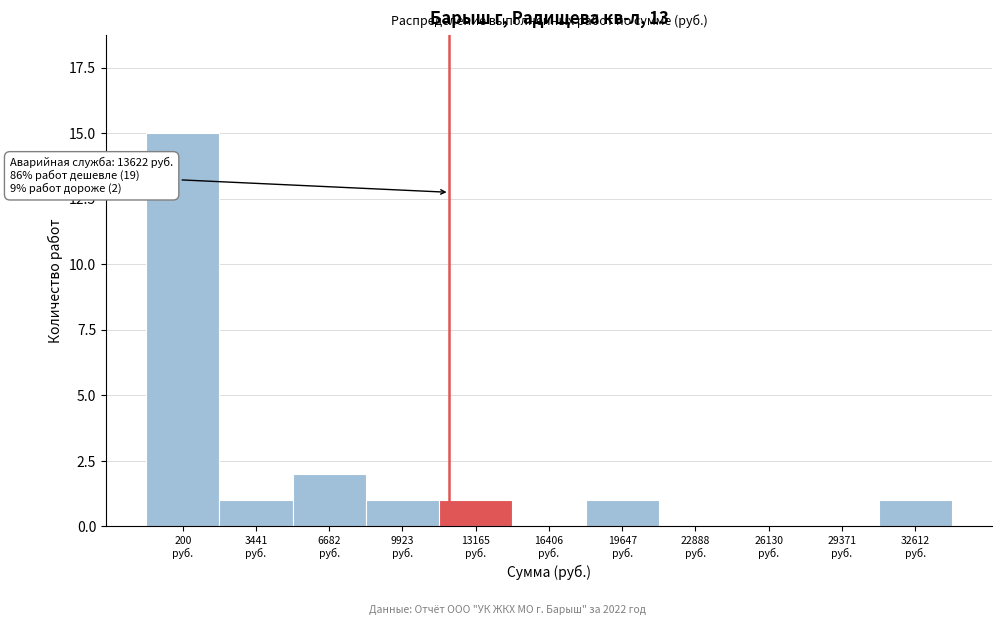

What is the maximum value shown in the chart?

15